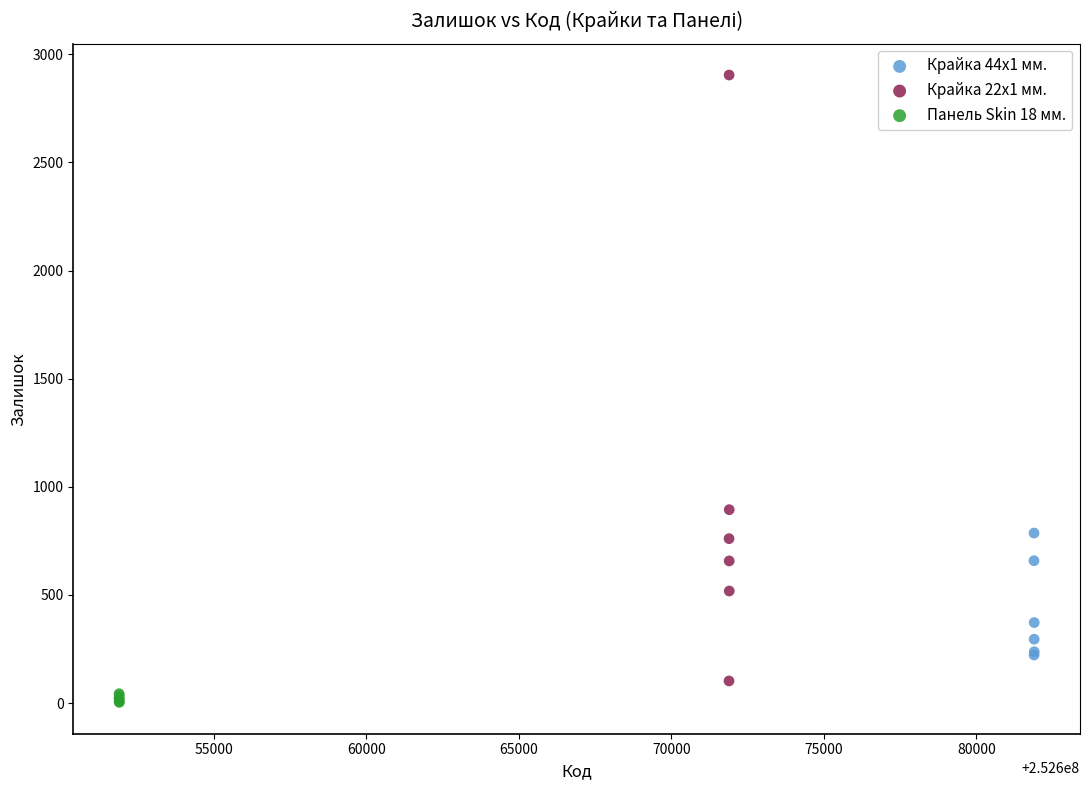

Which series reaches the minimum Y coordinate?

Панель Skin 18 мм.